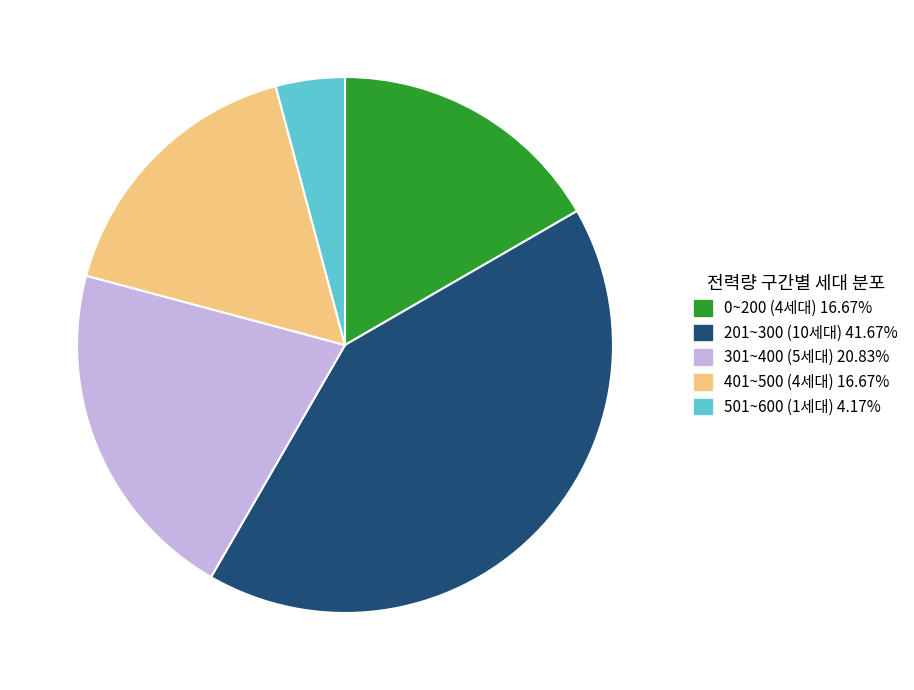

Is the sum of 201~300 (10세대) and 301~400 (5세대) greater than half?

Yes